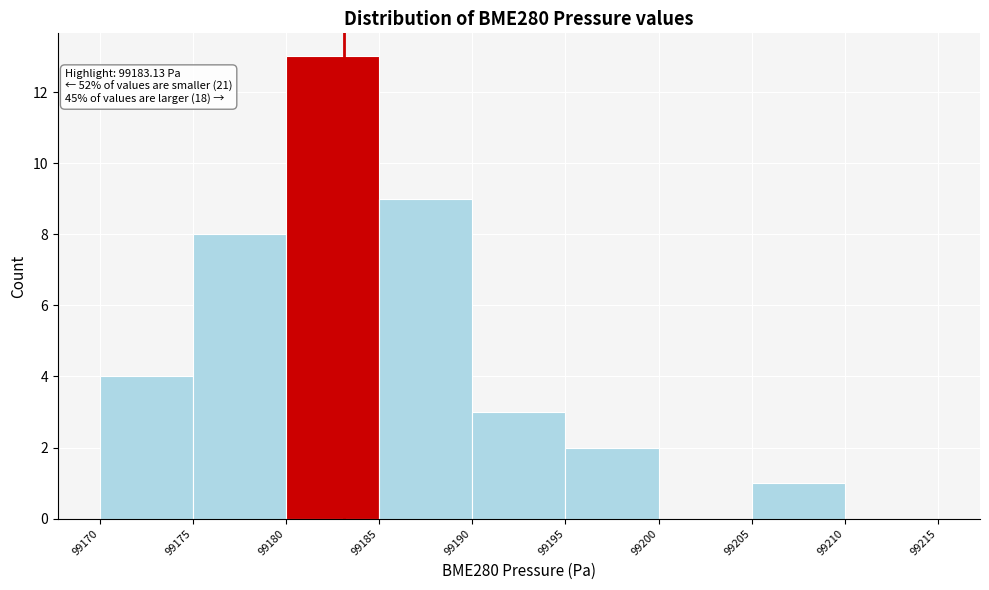

Over which range of the x-axis is the bar tallest?

99180 to 99185